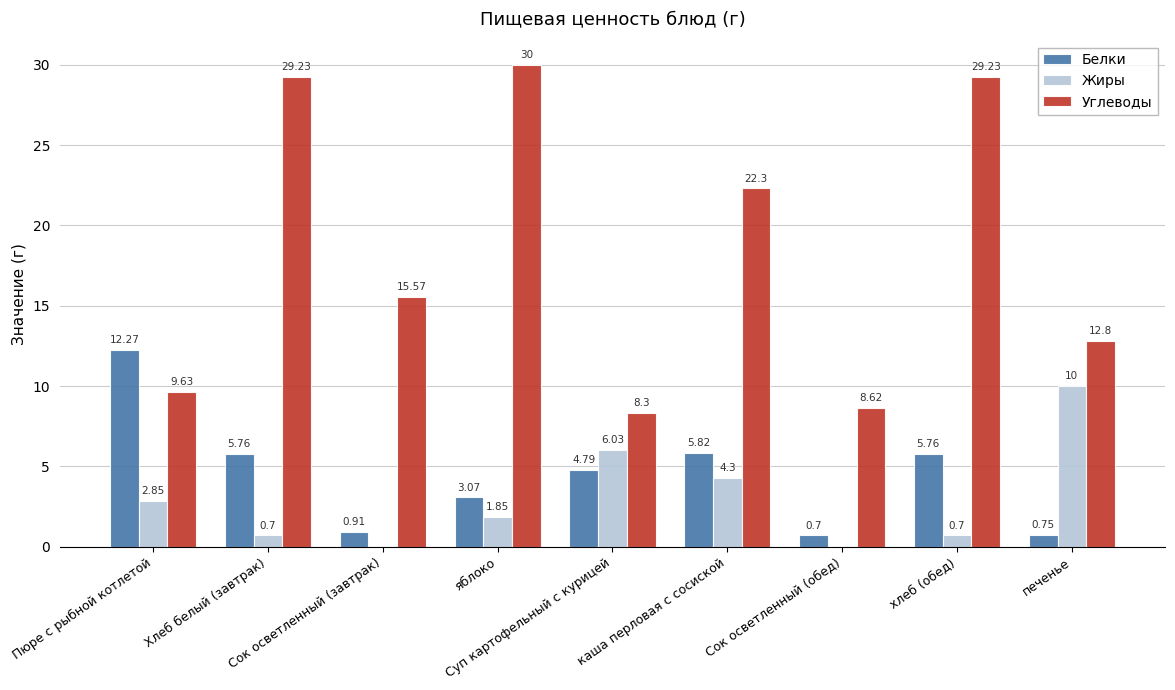

Which series has the largest total across all categories?

Углеводы